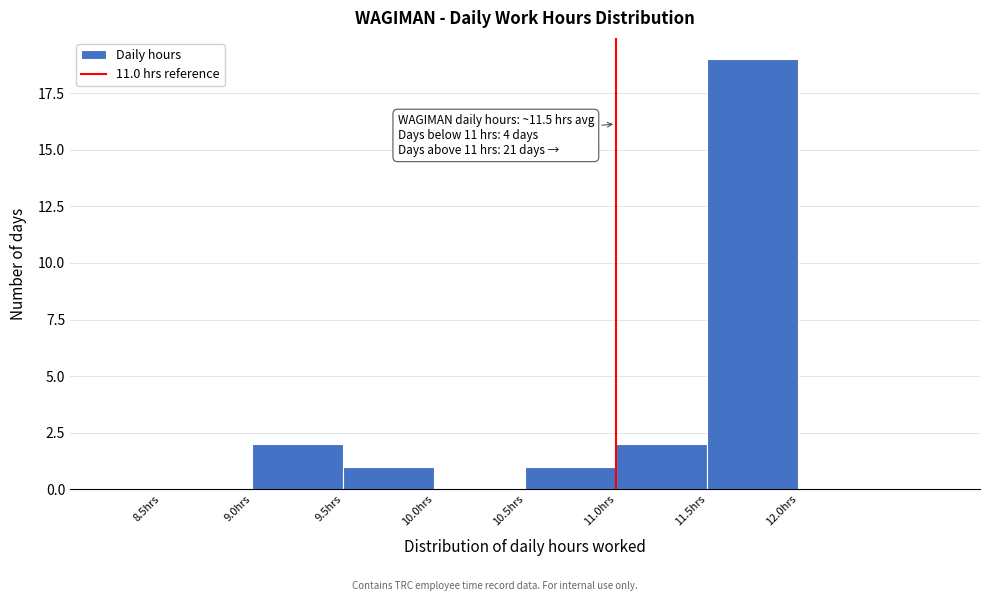

Which range on the x-axis has the tallest bar?

11.5 to 12.0